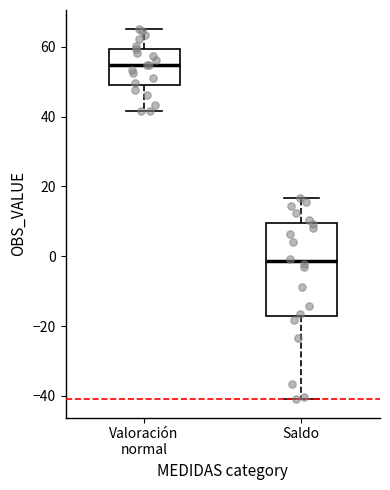

Comparing the boxes themselves (not the whiskers), which one is the tallest?

Saldo